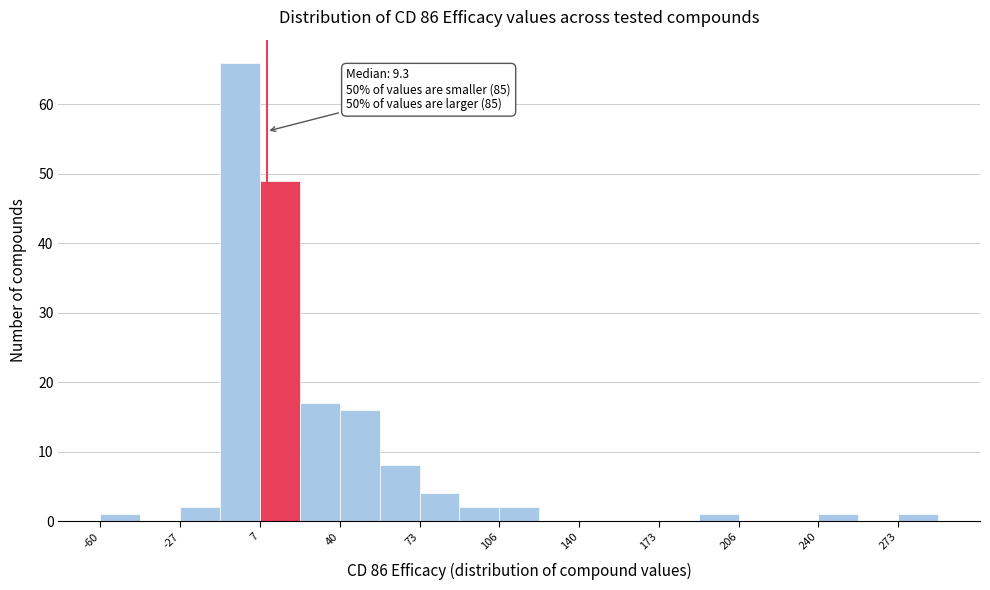

Read against the x-axis, roughly where is the centre of the tallest bar?

0